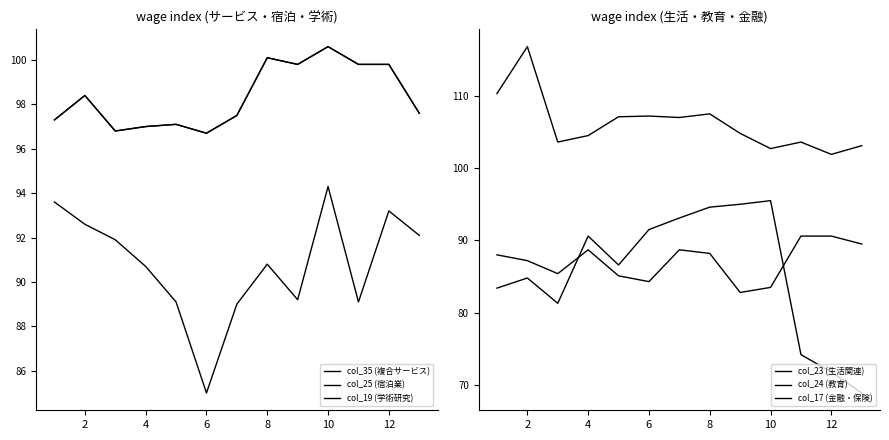

What is the sum of the col_23 (生活関連) values at 8 and 12?

166.4